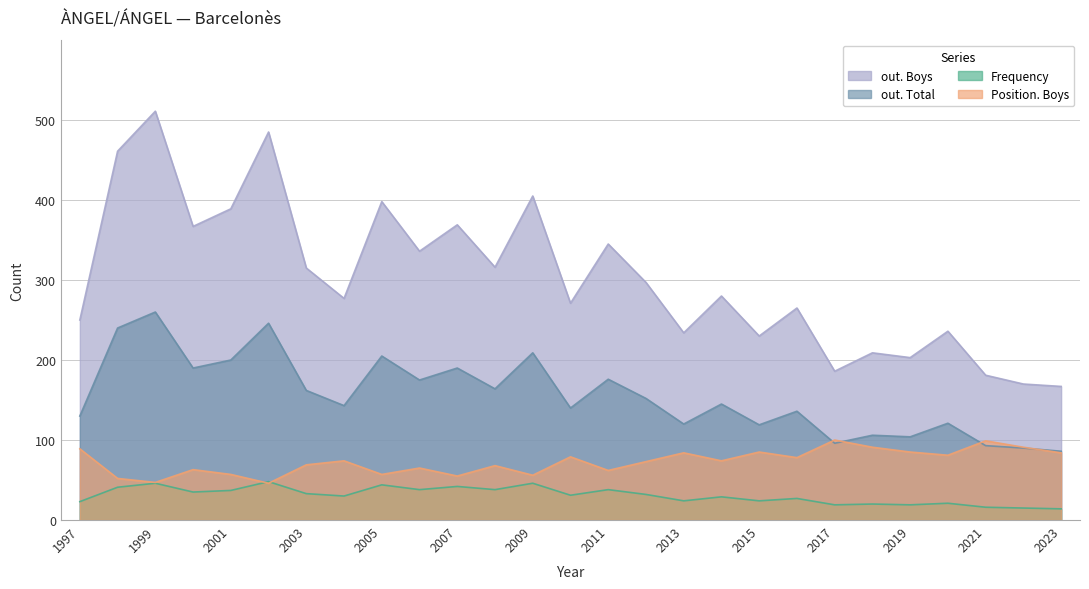

True or false: out. Boys and Position. Boys cross at least once.

False